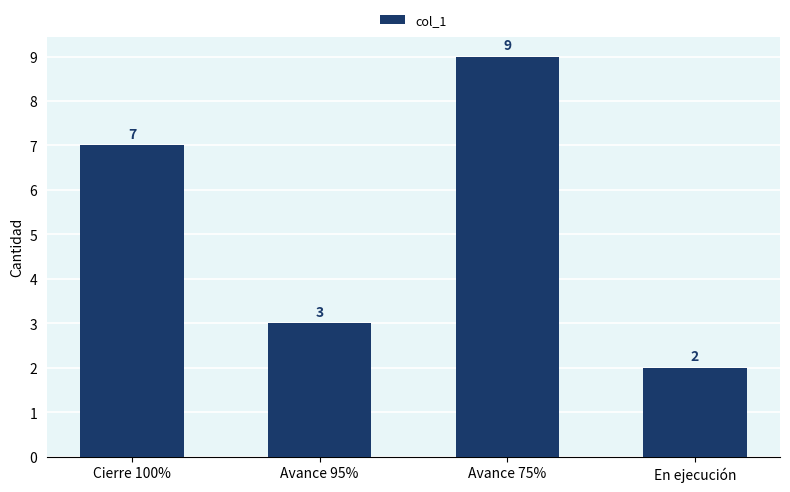

Reading left to right, transcribe all the data shown in this chart.

7	3	9	2